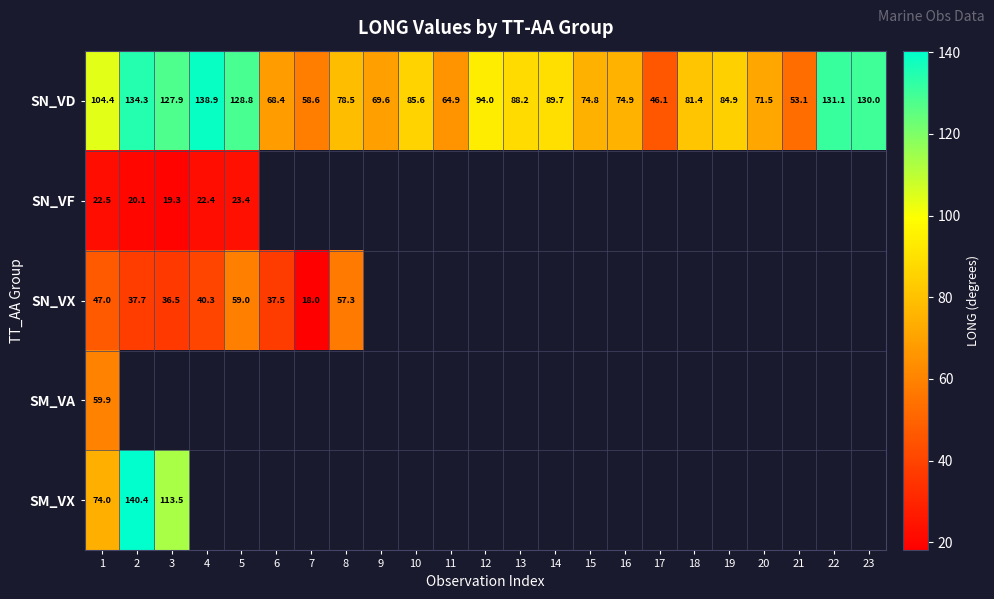

What value does the SN_VD series have at 7?

58.6